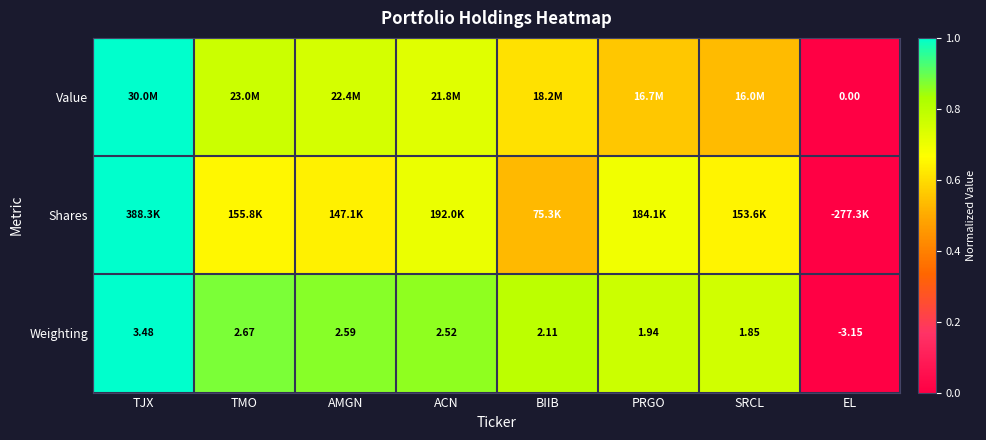

Rank the categories by Weighting value from lowest to highest.

EL, SRCL, PRGO, BIIB, ACN, AMGN, TMO, TJX